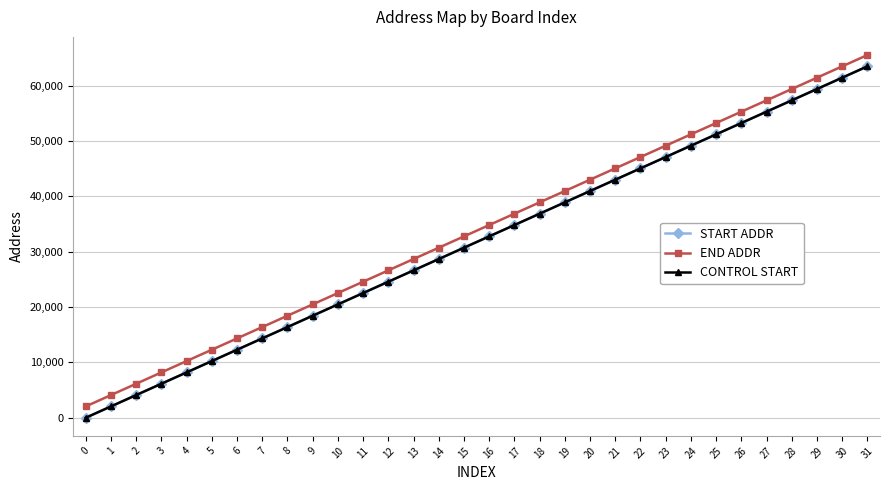

What is the total value across all series at 18?

112639